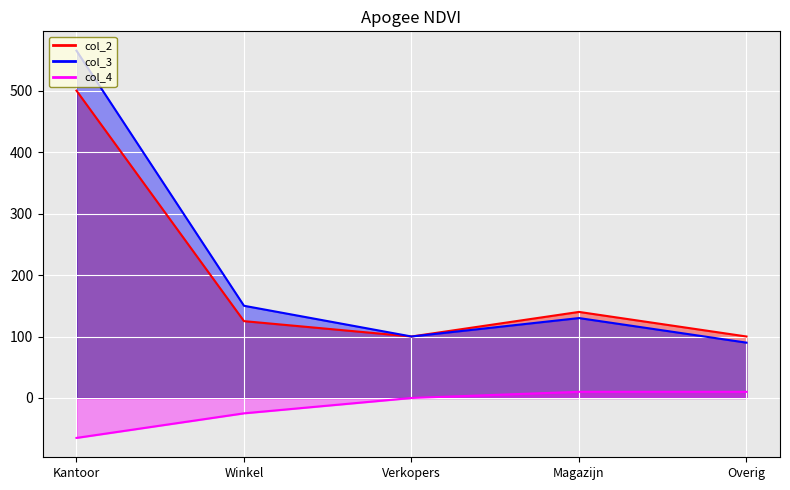

Which series has the widest spread of values?

col_3